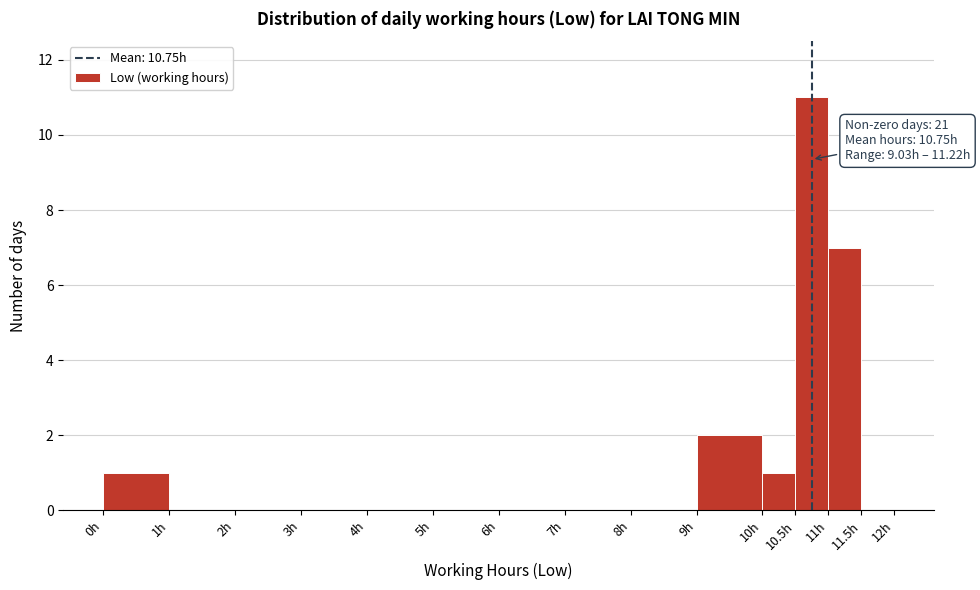

Which range on the x-axis has the tallest bar?

10.5 to 11.0